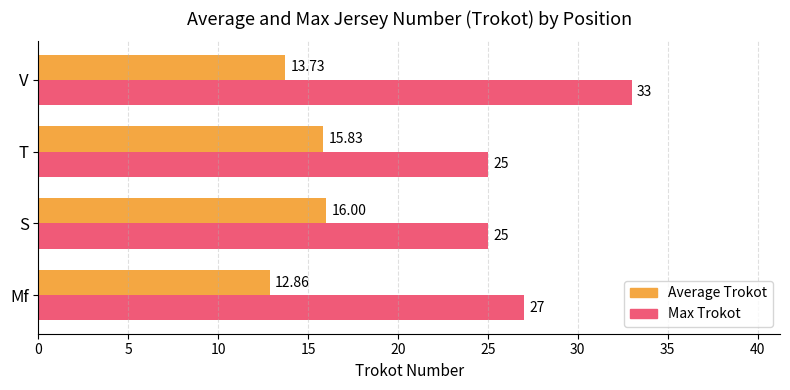

At which label is Max Trokot closest to 29?

Mf